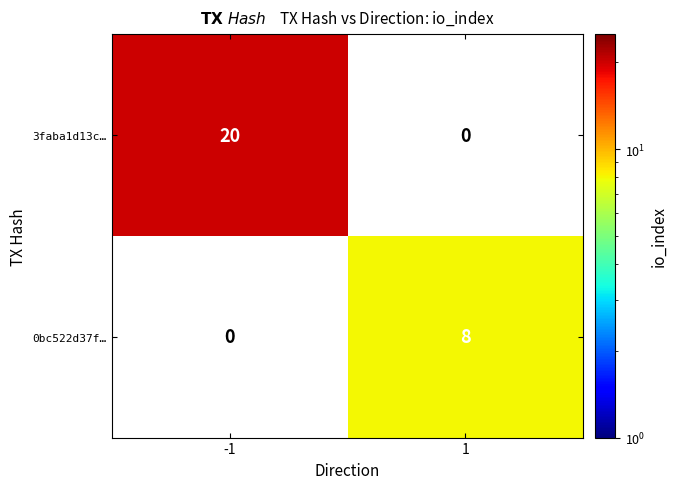

Between -1 and 1, which series saw the biggest shift?

3faba1d13c…